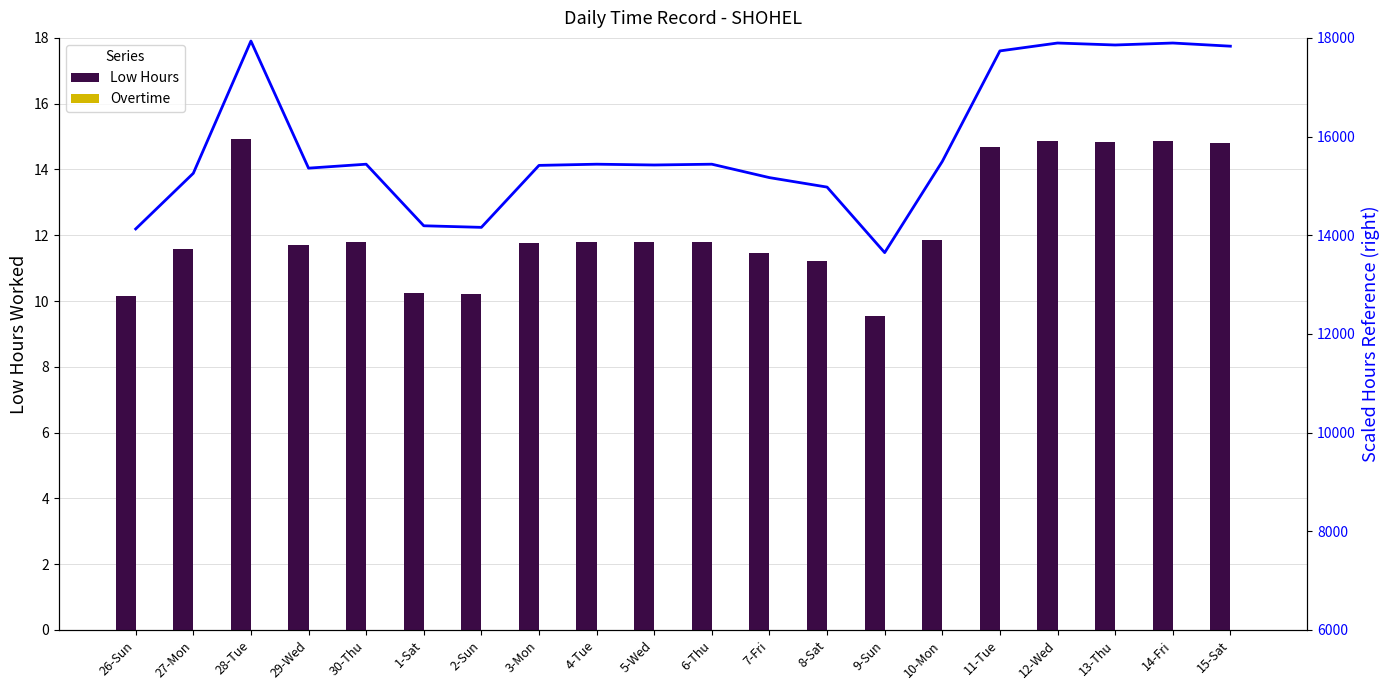

What is the average value of the Low Hours series?

12.3